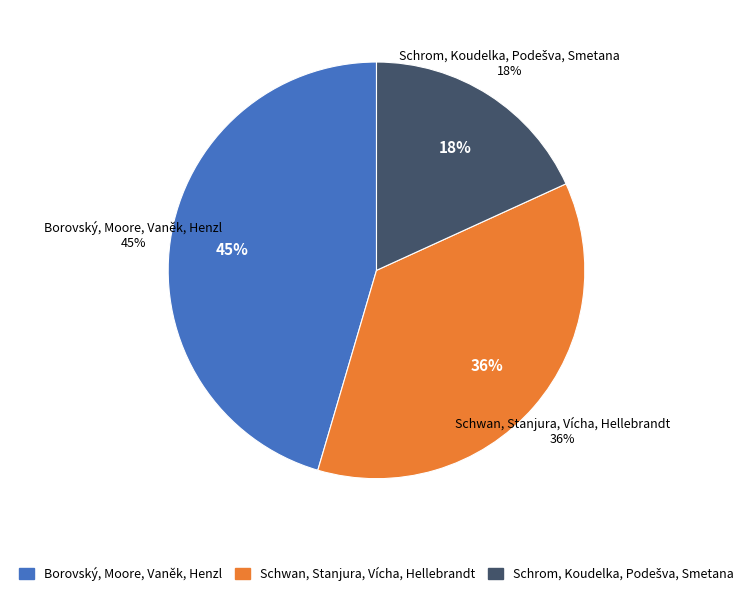

Which category has the smallest portion of the pie?

Schrom, Koudelka, Podešva, Smetana